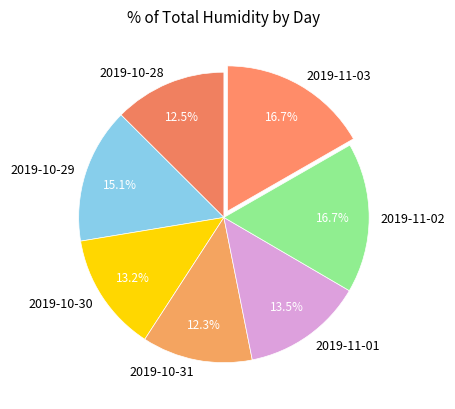

Is the sum of 2019-10-28 and 2019-10-31 greater than half?

No